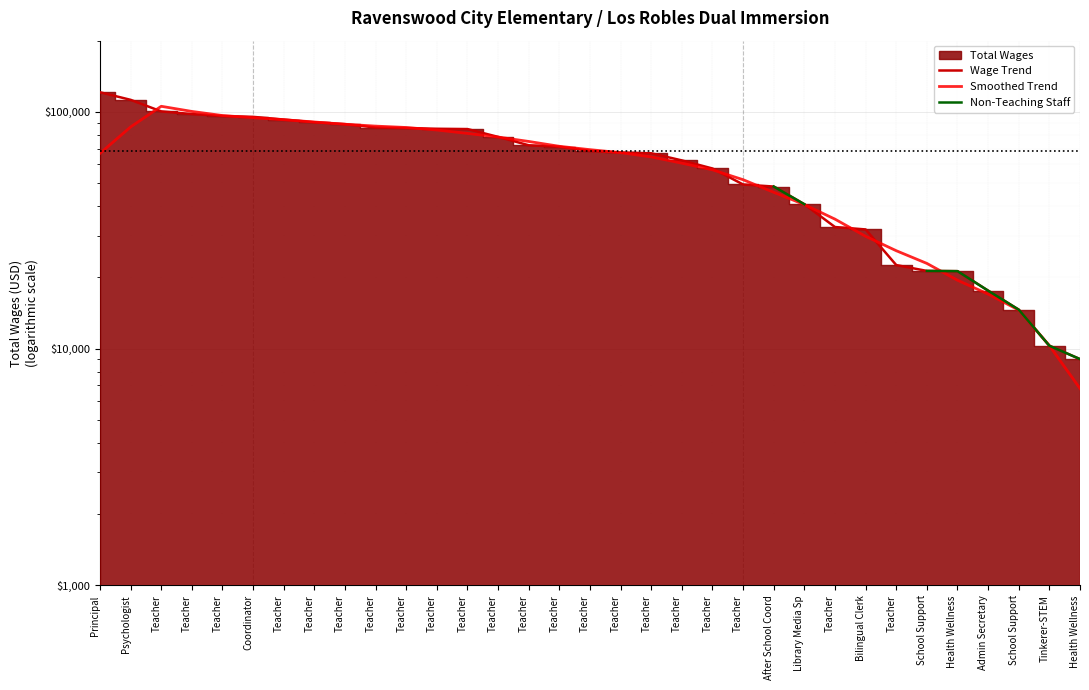

What is the minimum value shown in the chart?

6786.8